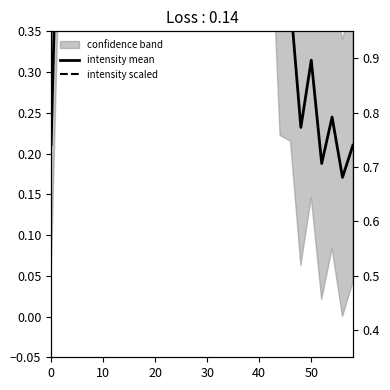

What is the lowest value of the intensity mean series?

0.2